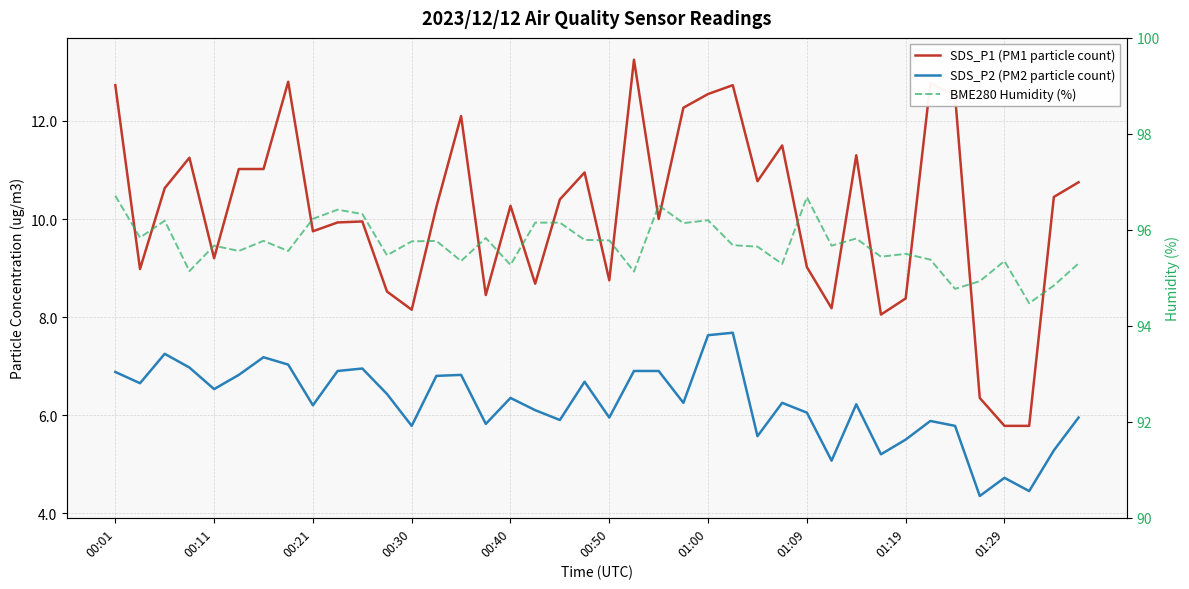

Does the chart have visible grid lines?

Yes